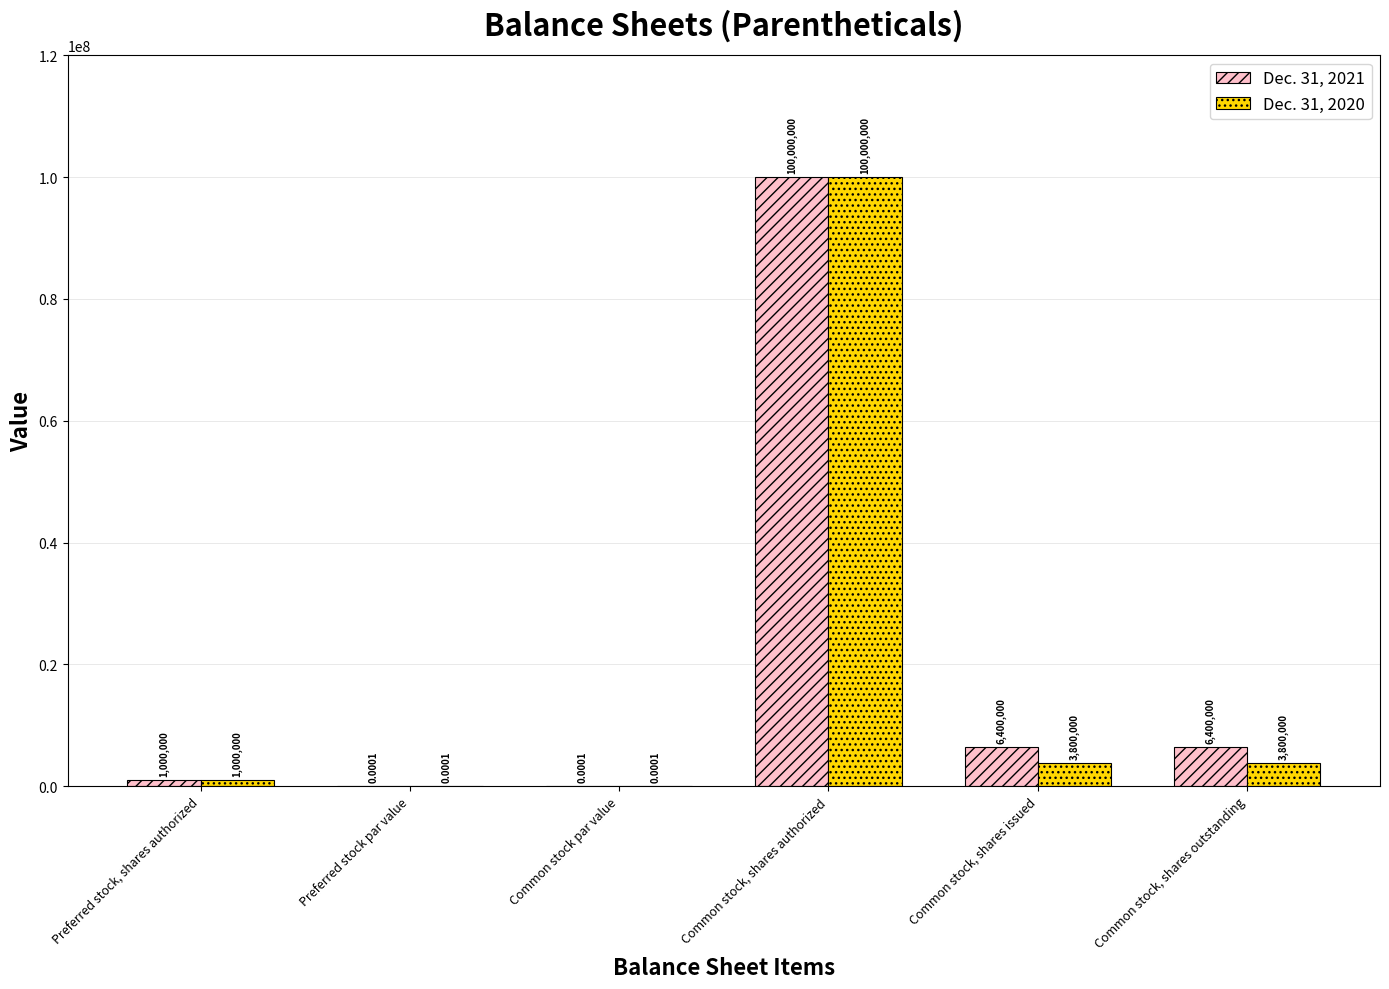

Which category has the highest value in the Dec. 31, 2021 series?

Common stock, shares authorized